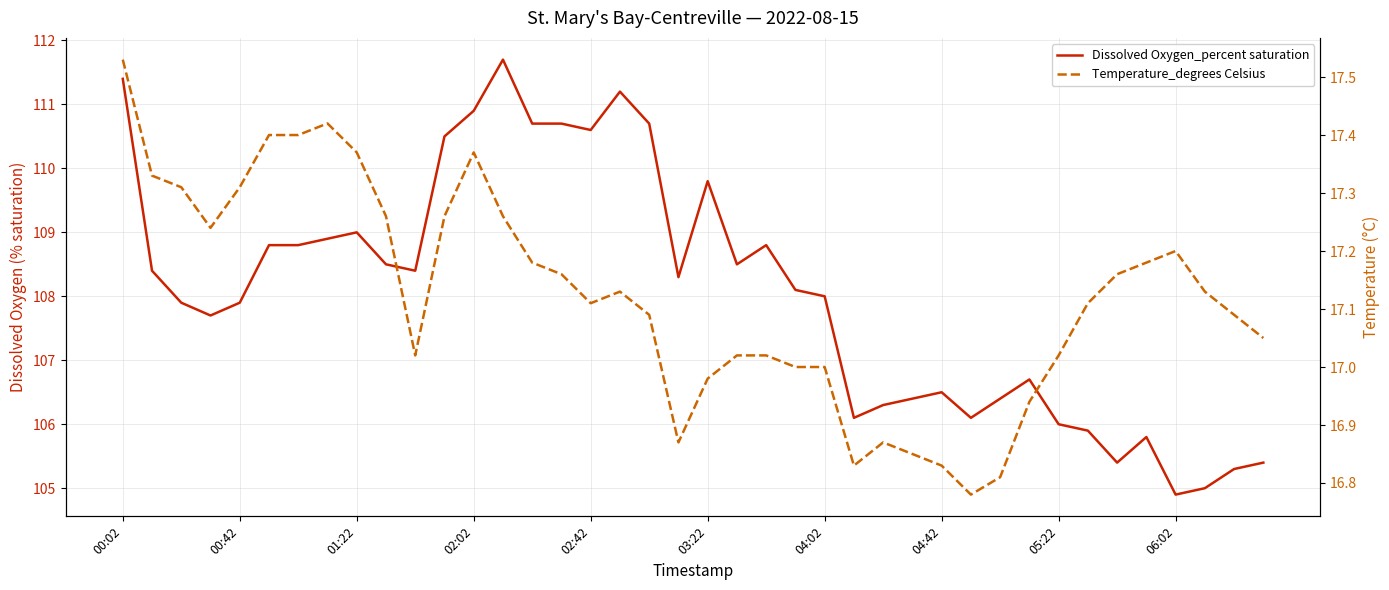

What is the total value across all series at 00:02?

128.9